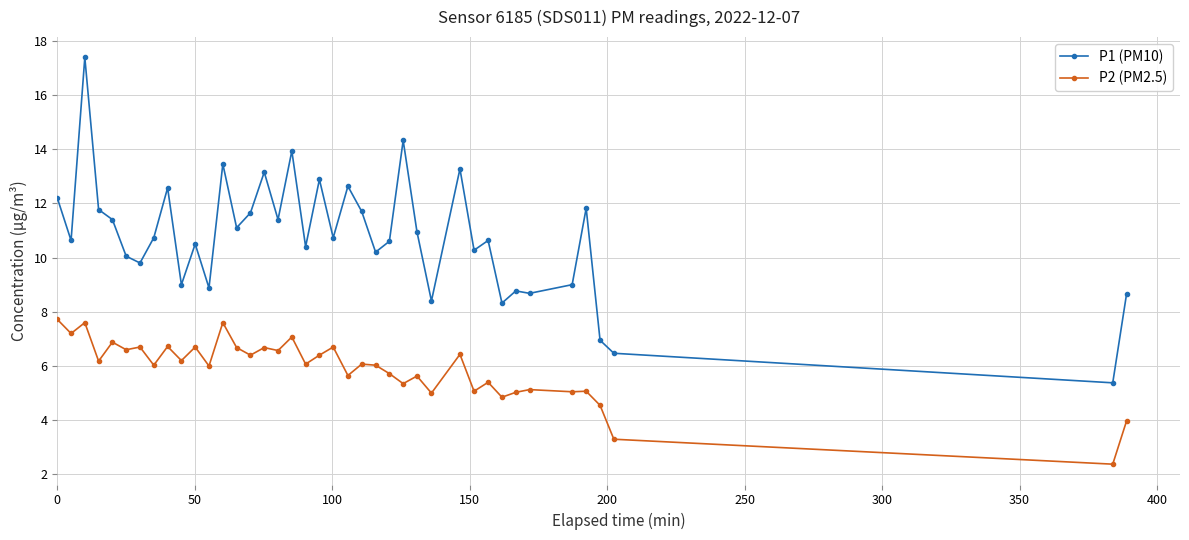

What is the greatest value displayed?

17.4